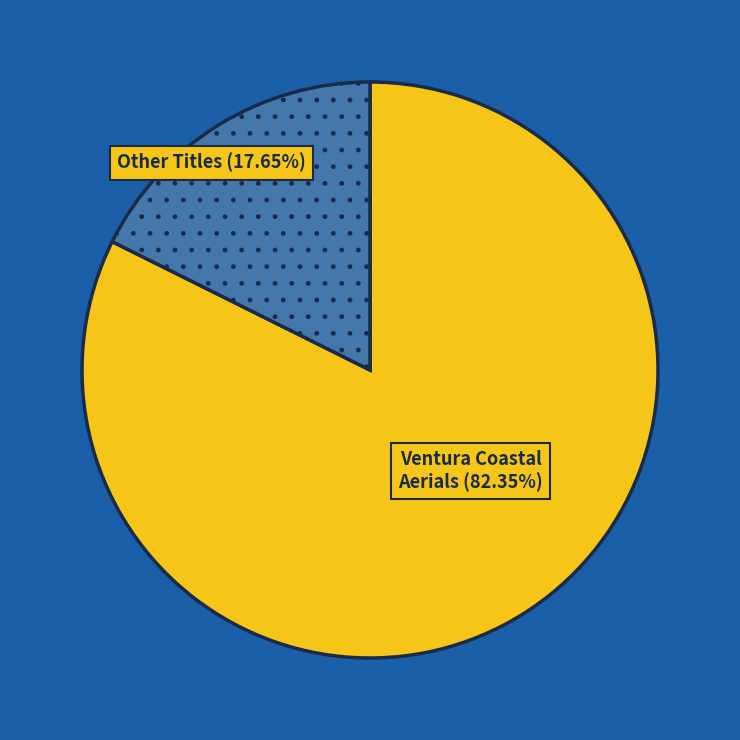

Does any single category account for the majority?

Yes